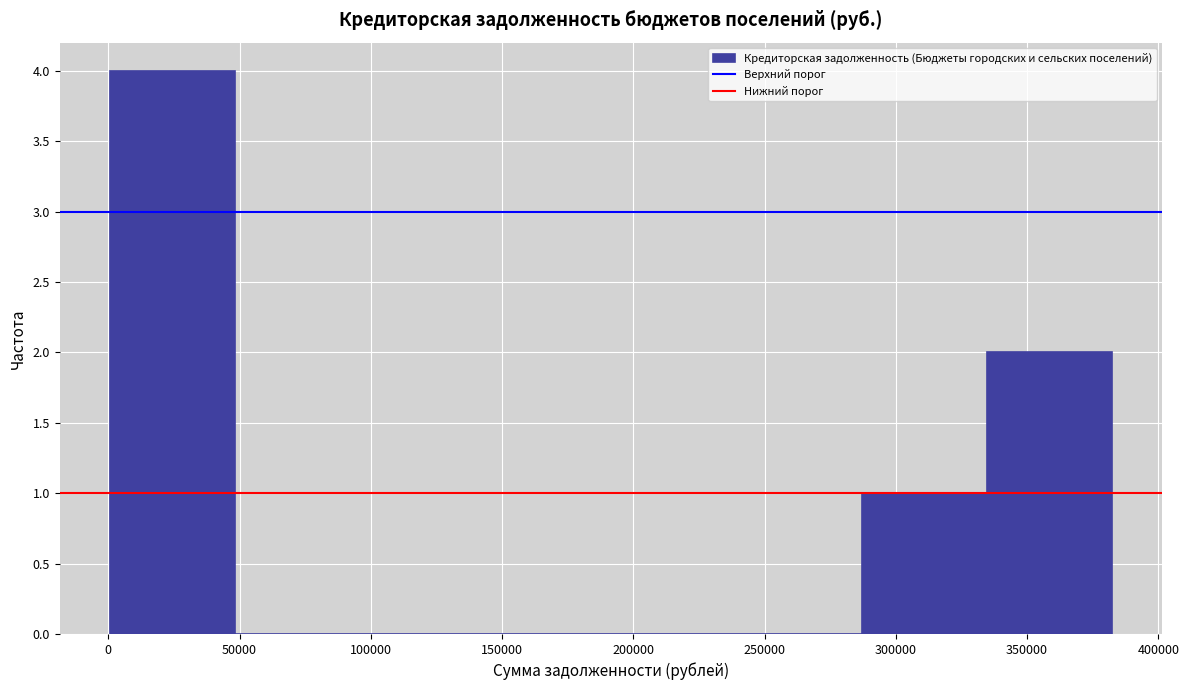

Reading left to right, transcribe this chart: for each bar, give the range it covers on the x-axis and its height. Neither the bar edges nor the heights are printed on the chart, so give them approximately, as read against the axes.

0 to 50000: 4
50000 to 95000: 0
95000 to 145000: 0
145000 to 190000: 0
190000 to 240000: 0
240000 to 285000: 0
285000 to 335000: 1
335000 to 380000: 2